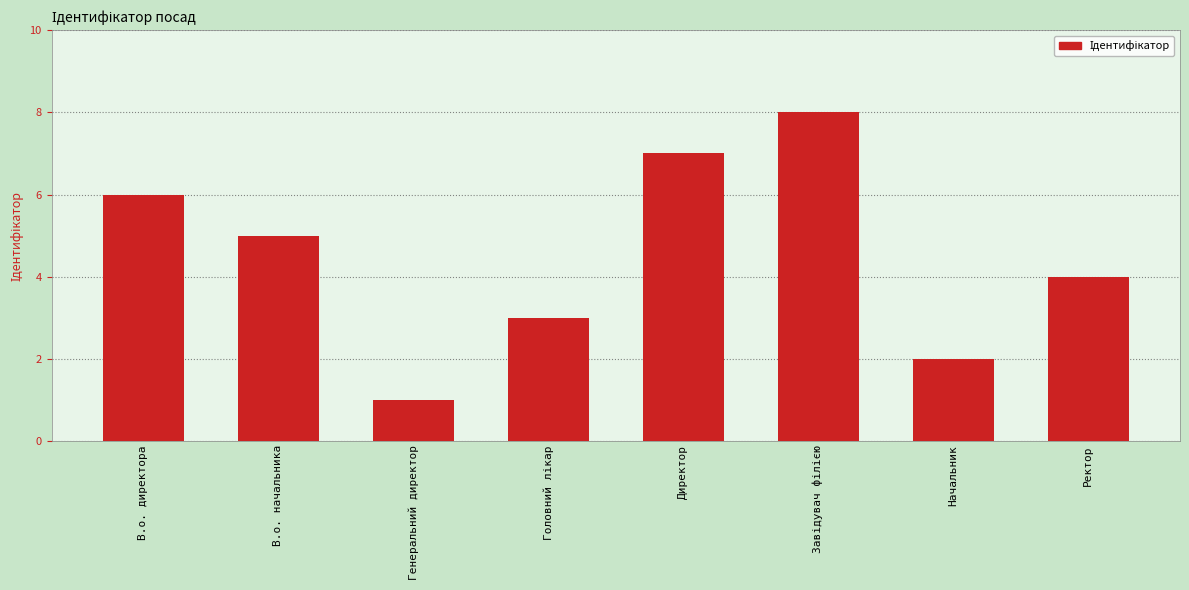

Count the number of data series in this chart.

1